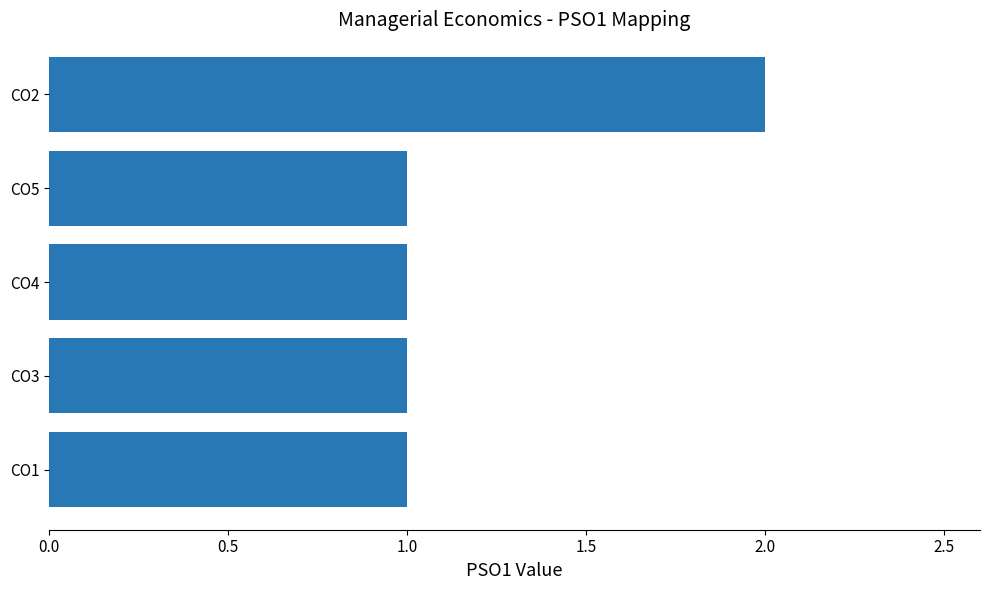

True or false: the data shows 1 at CO3.

True